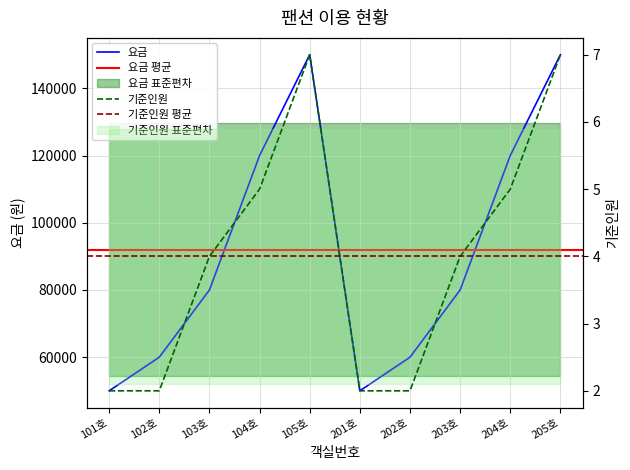

Count the number of data series in this chart.

2